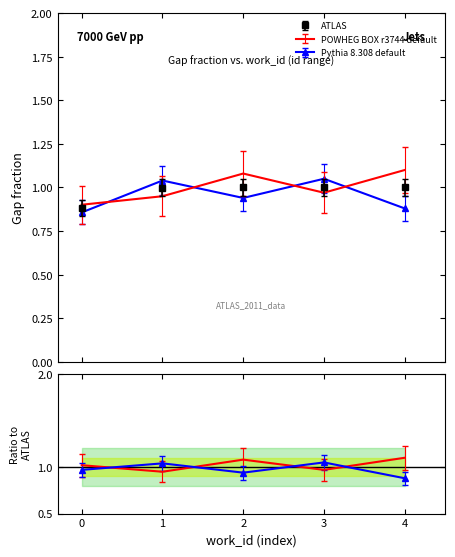

What is the value of the Pythia 8.308 default point at the 4th from the left?

1.0